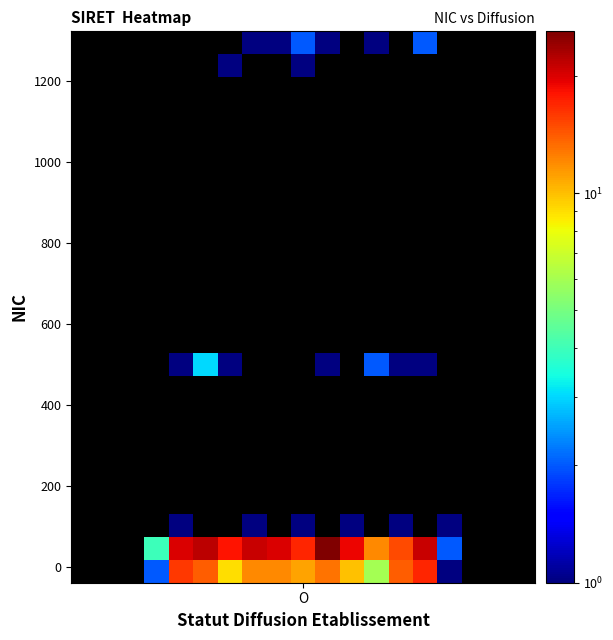

How many values in the row_0 series are below 9?

9